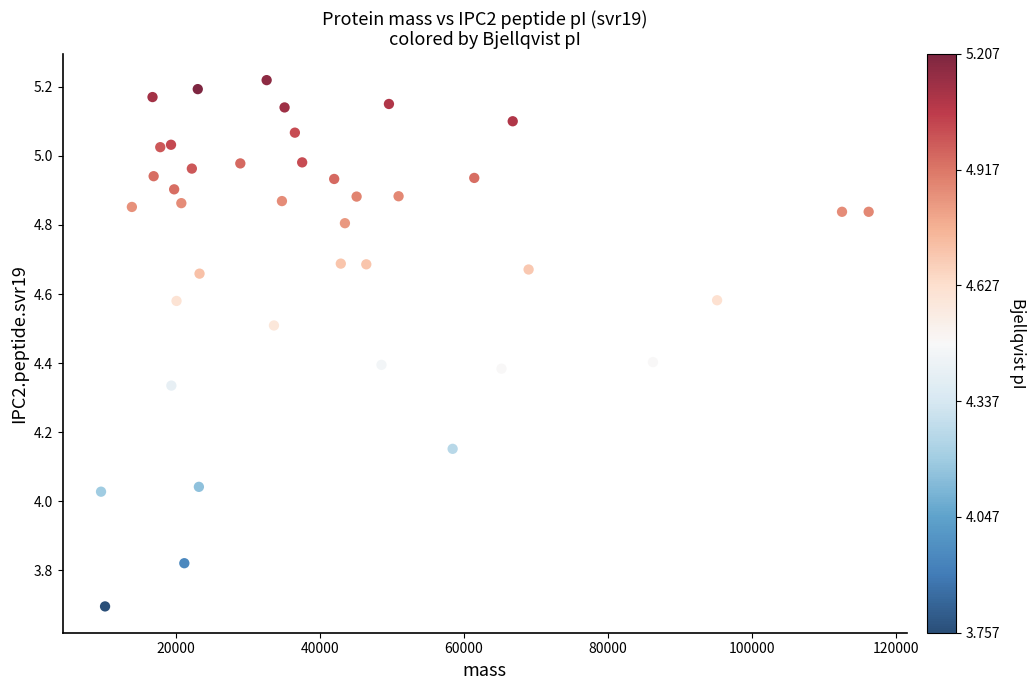

What is the range of Y values (max minus min)?

1.5